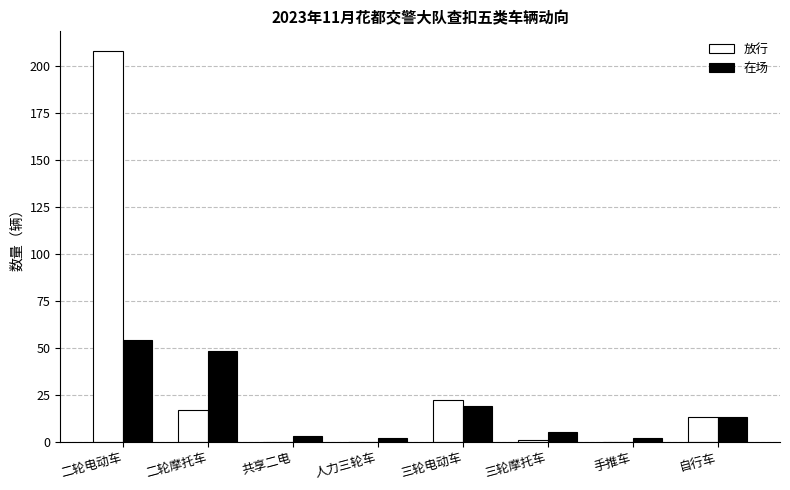

How many data points does each series have?

8